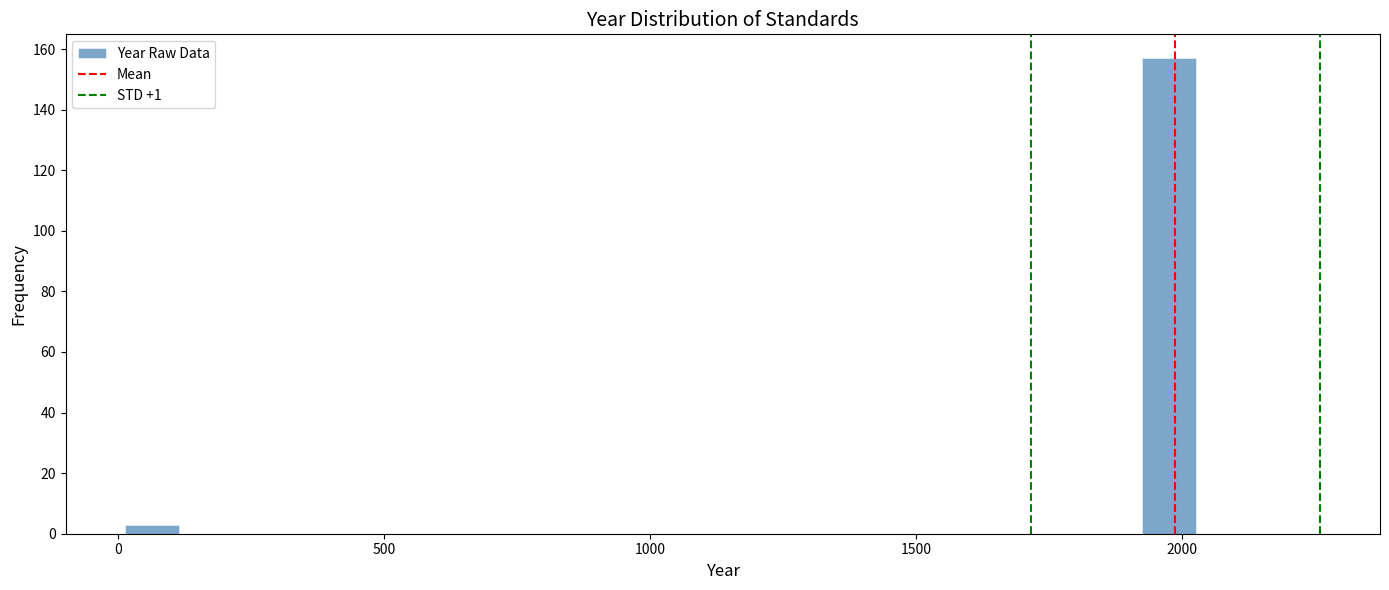

Around what value on the x-axis is the tallest bar? Give the approximate position of its centre, as read against the axis.

1950